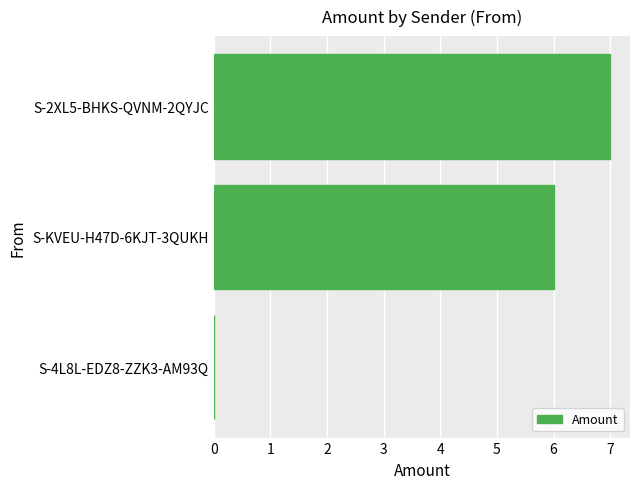

The value at S-2XL5-BHKS-QVNM-2QYJC is 4. True or false?

False